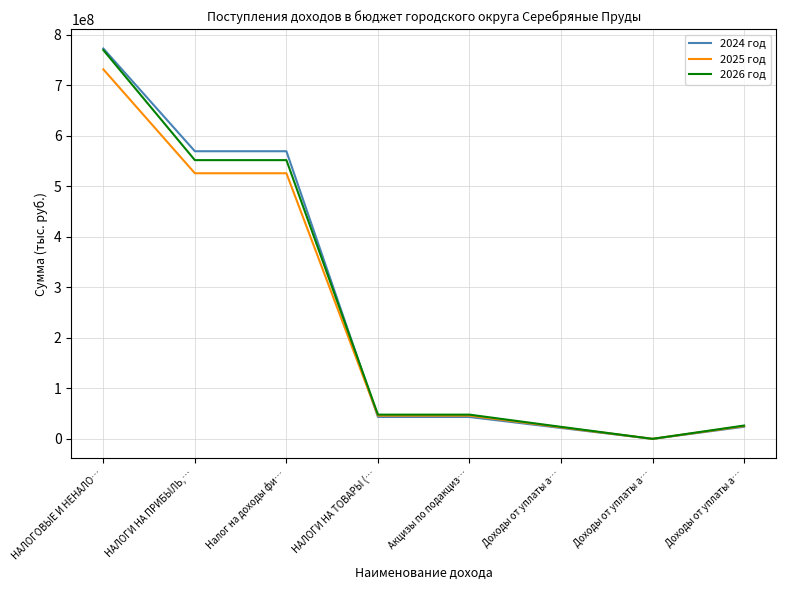

What is the total value across all series at Налог на доходы фи…?

1647144000